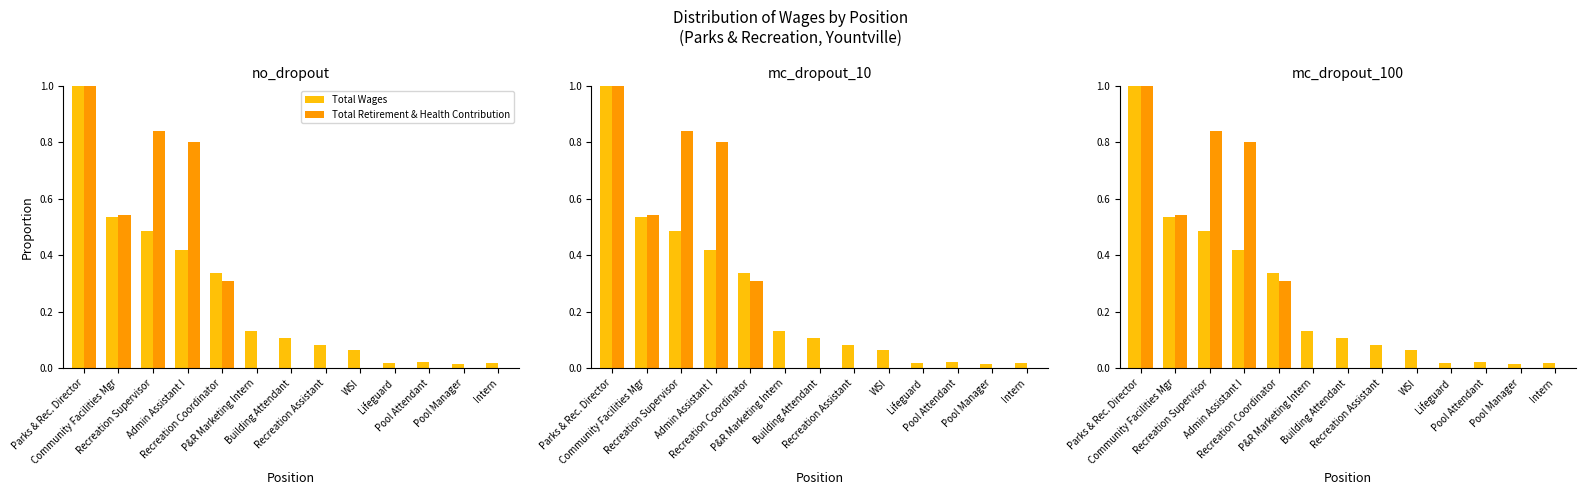

Is the value of Total Wages at Building Attendant greater than the value of Total Retirement & Health Contribution at P&R Marketing Intern?

Yes